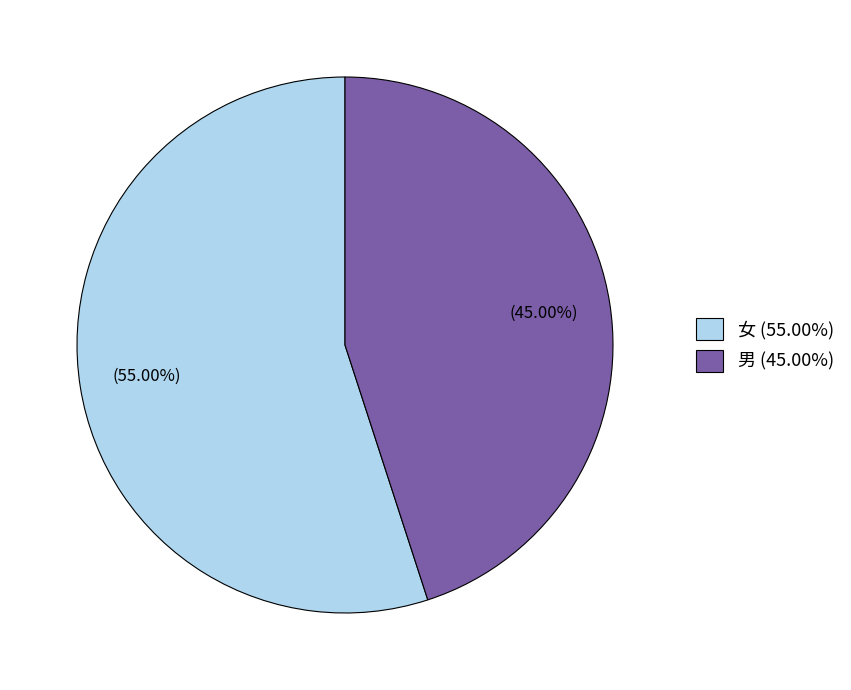

What portion of the pie excludes 男?

55.0%